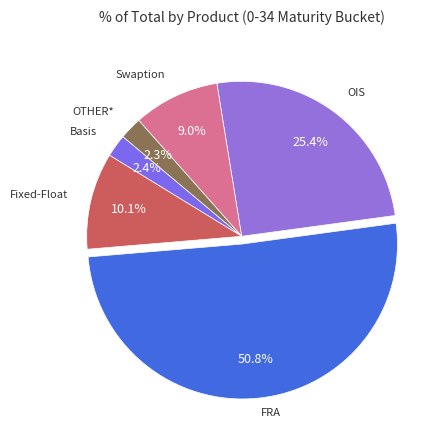

How many slices are in this pie chart?

6